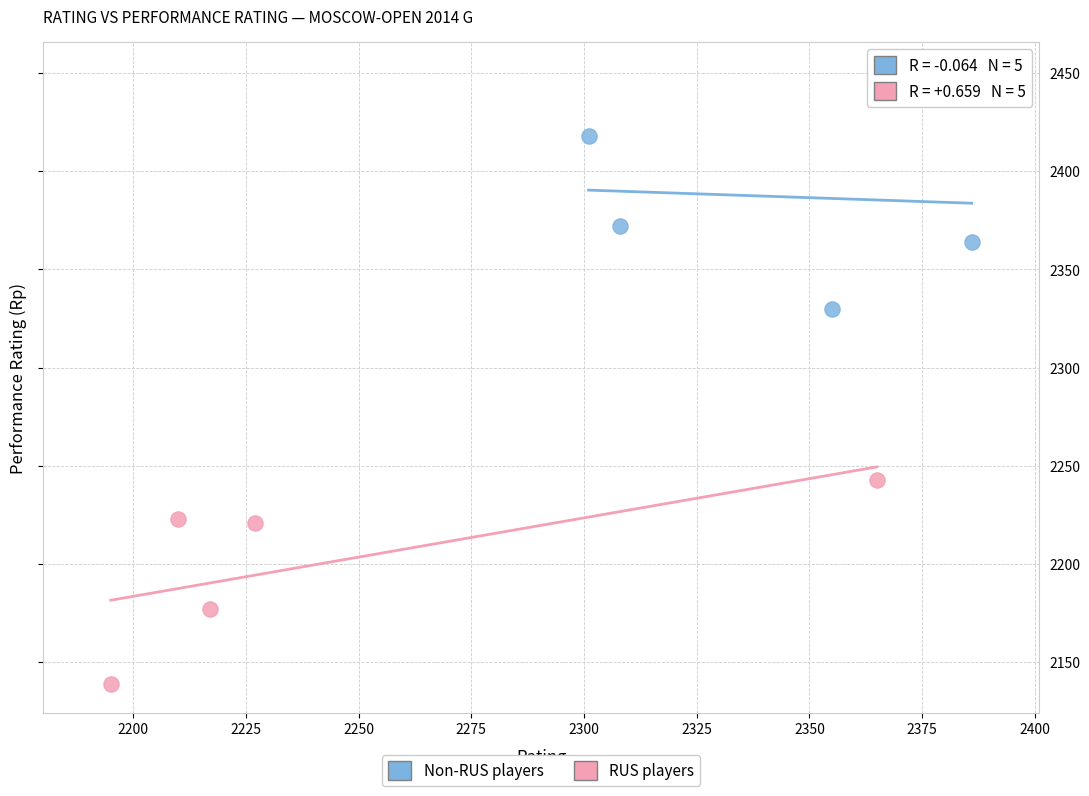

What are all the series names shown in the legend?

Non-RUS players, RUS players